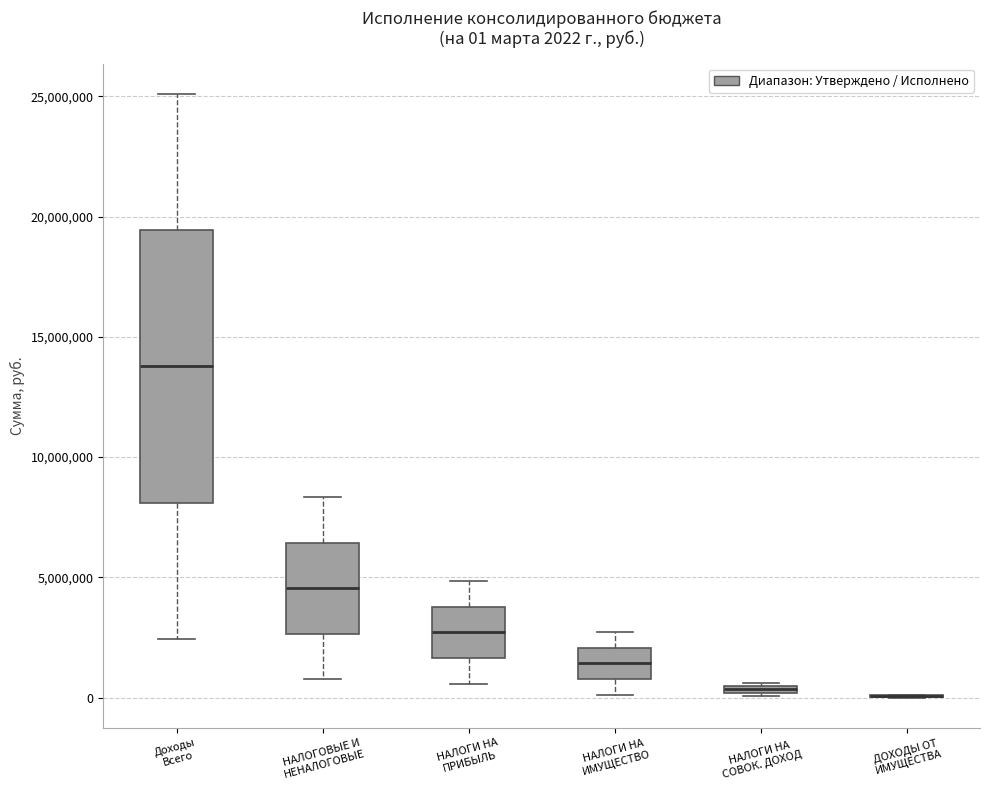

Which box is the tallest, from its lower edge to its upper edge?

Доходы Всего